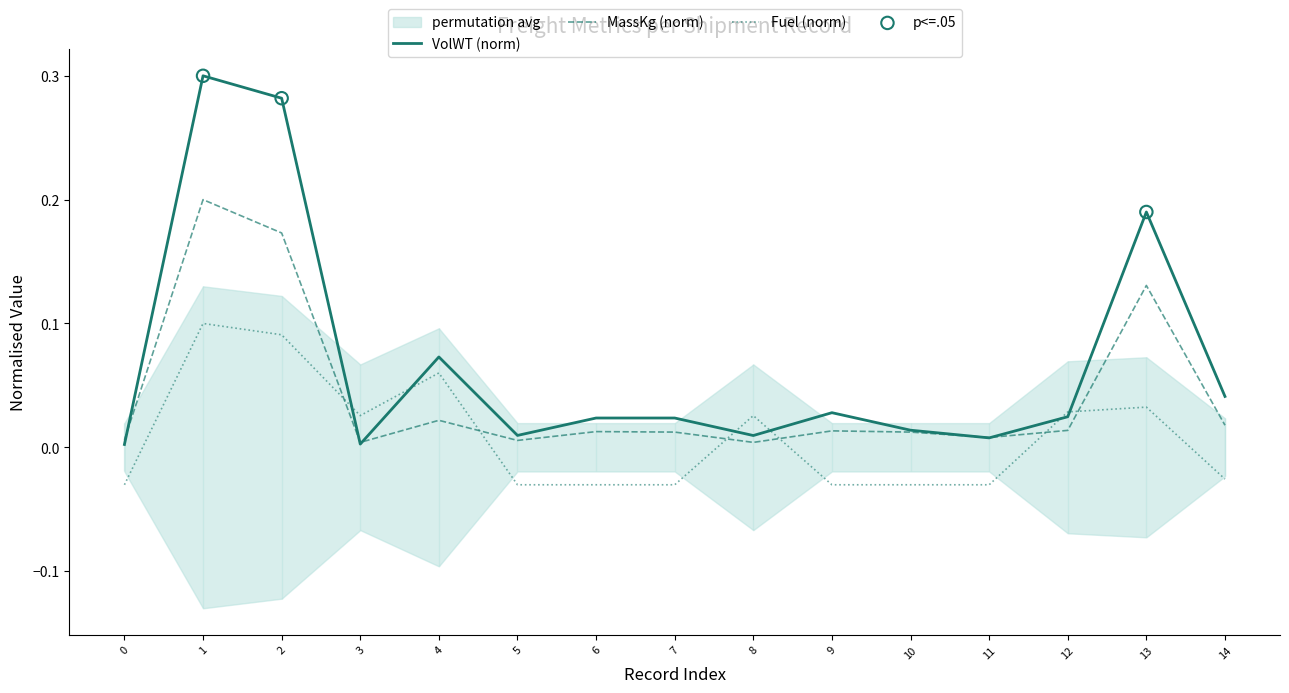

After their last crossing, which series has the higher values: Fuel (norm) or MassKg (norm)?

MassKg (norm)